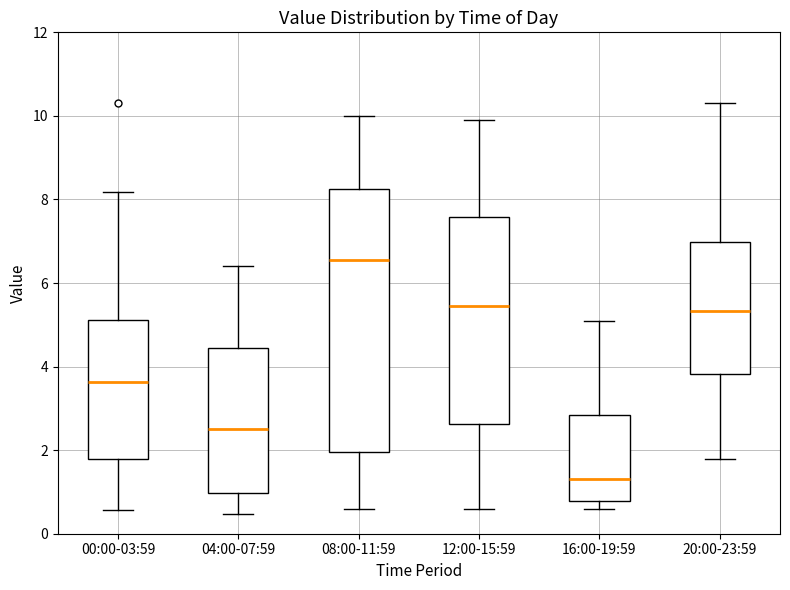

Which box's median line is the lowest?

16:00-19:59